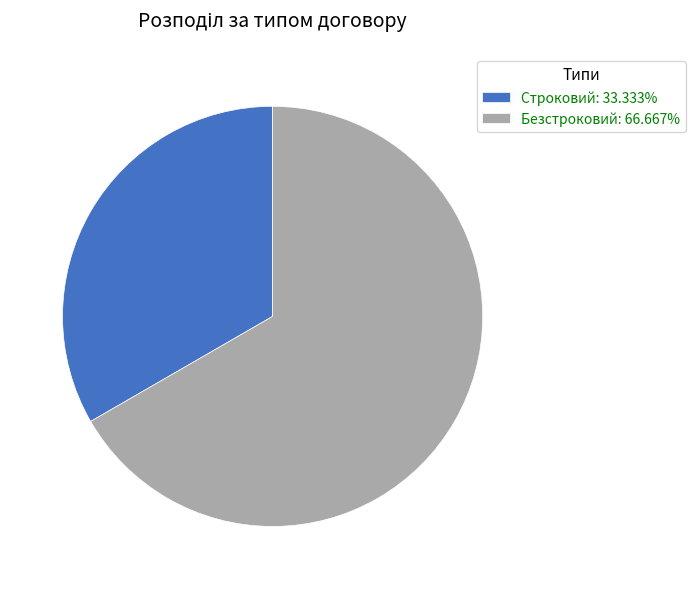

Is it true that Безстроковий is 67% of the pie?

True